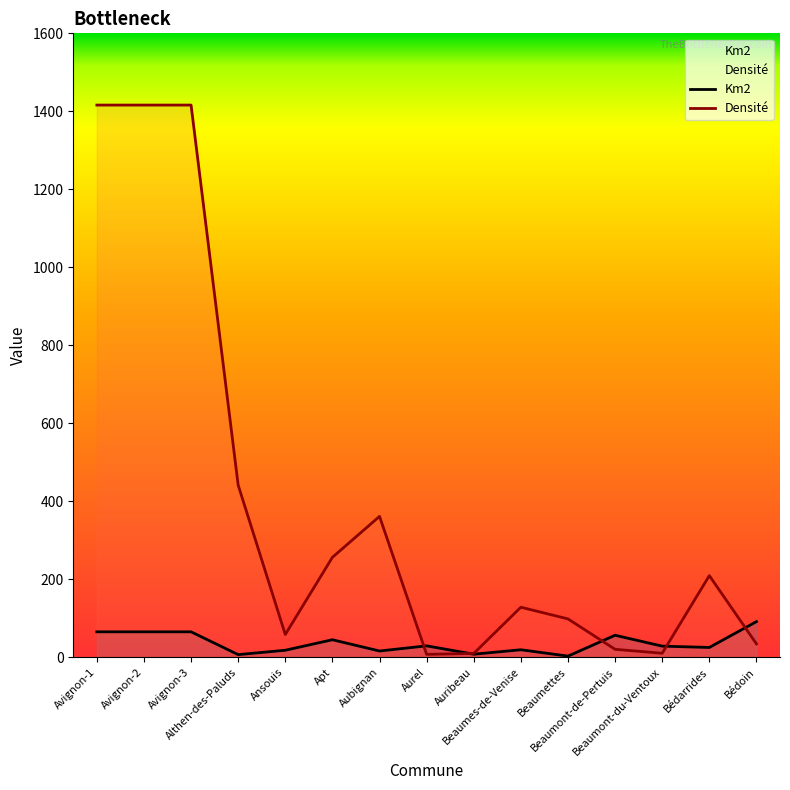

Which series has the widest spread of values?

Densité